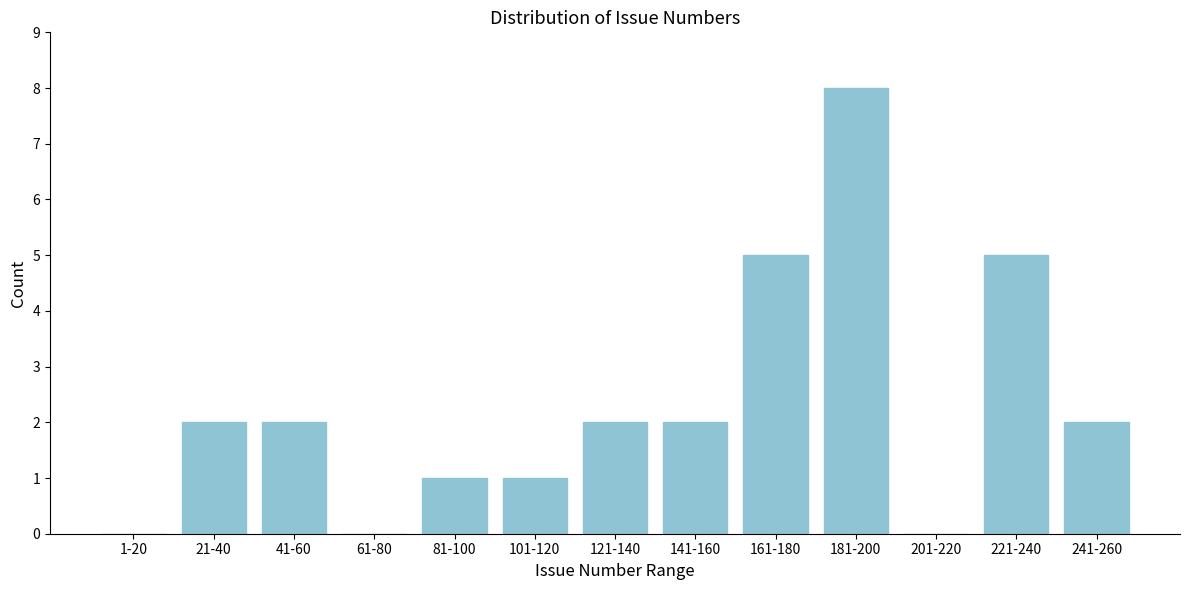

Reading left to right, what are all the values shown in this chart?

1-20=0	21-40=2	41-60=2	61-80=0	81-100=1	101-120=1	121-140=2	141-160=2	161-180=5	181-200=8	201-220=0	221-240=5	241-260=2